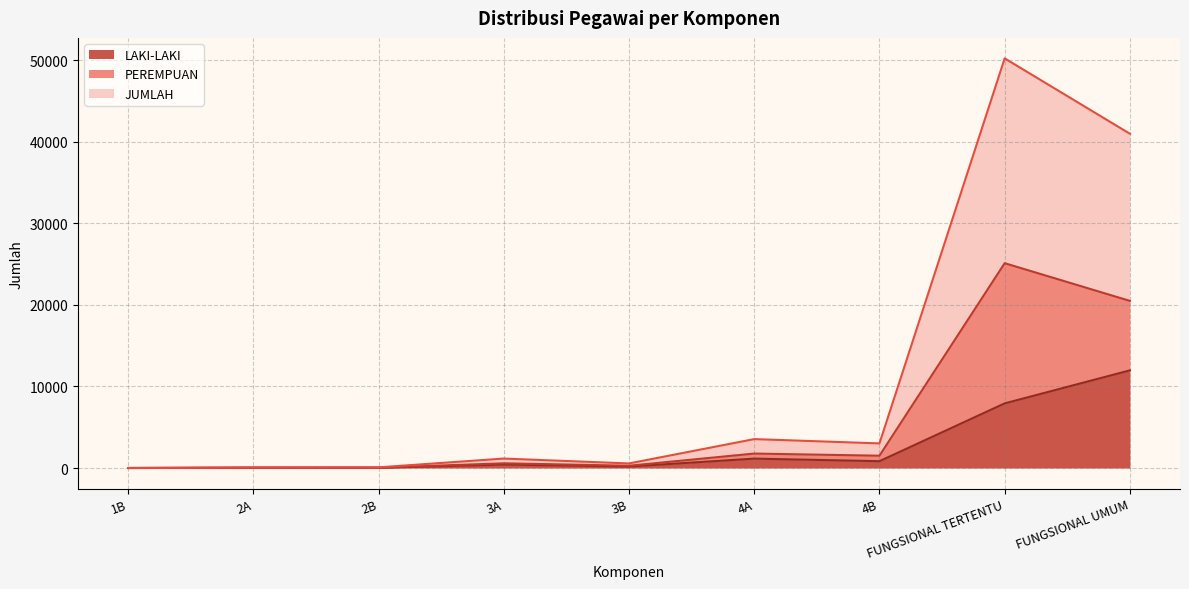

Does the chart have visible grid lines?

Yes